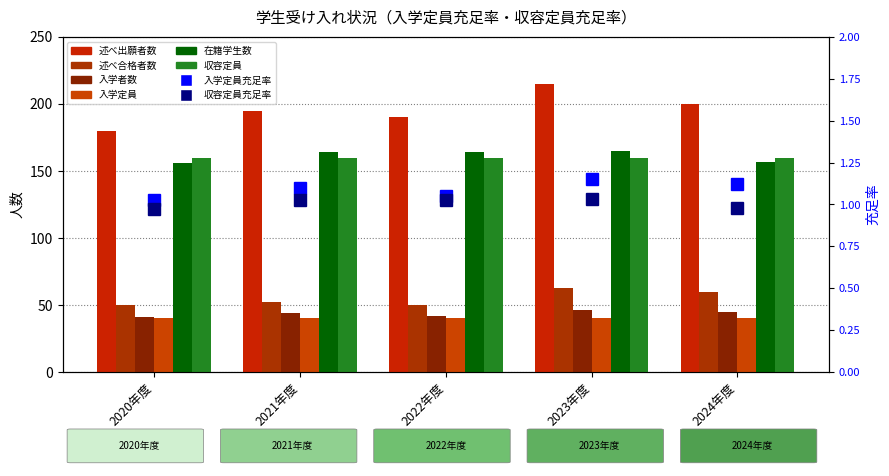

At which category is the sum across all series the highest?

2023年度